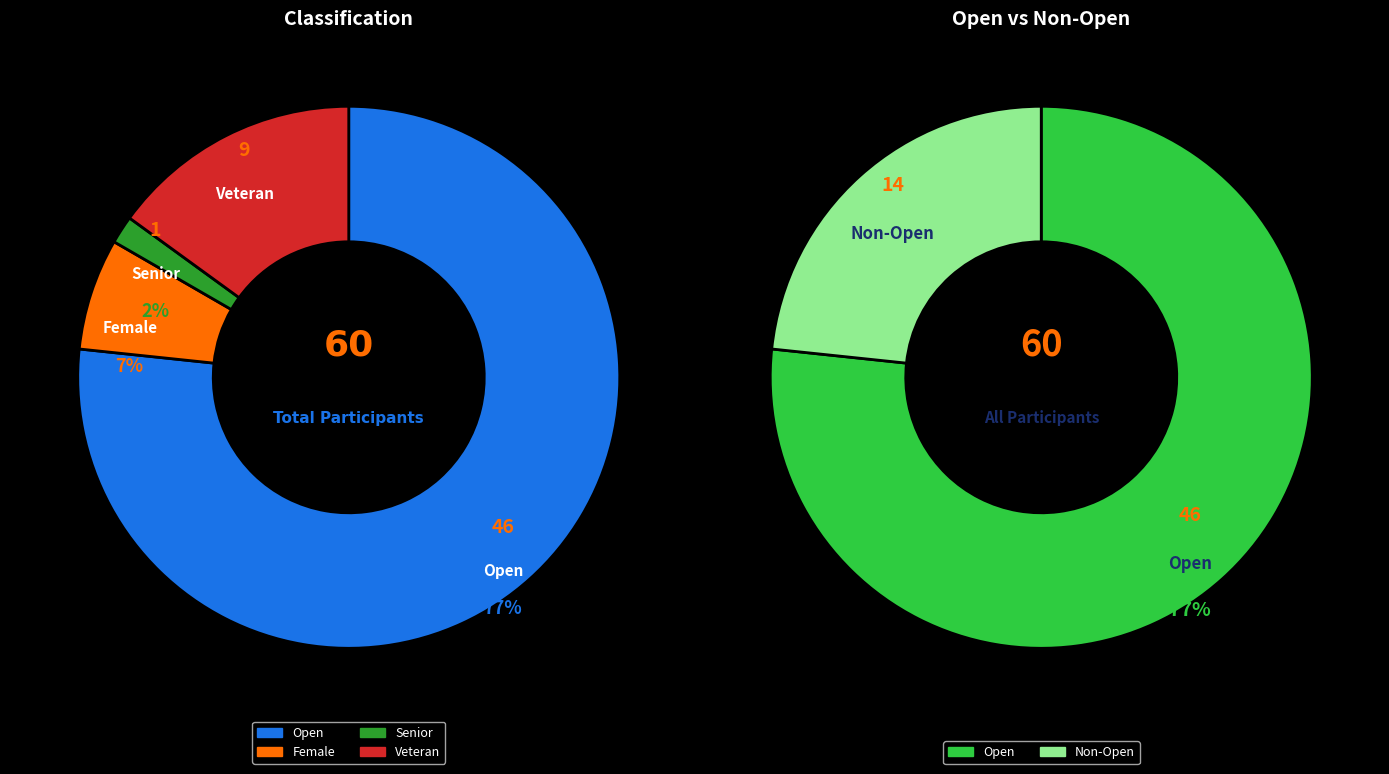

Which slice is the largest?

Open